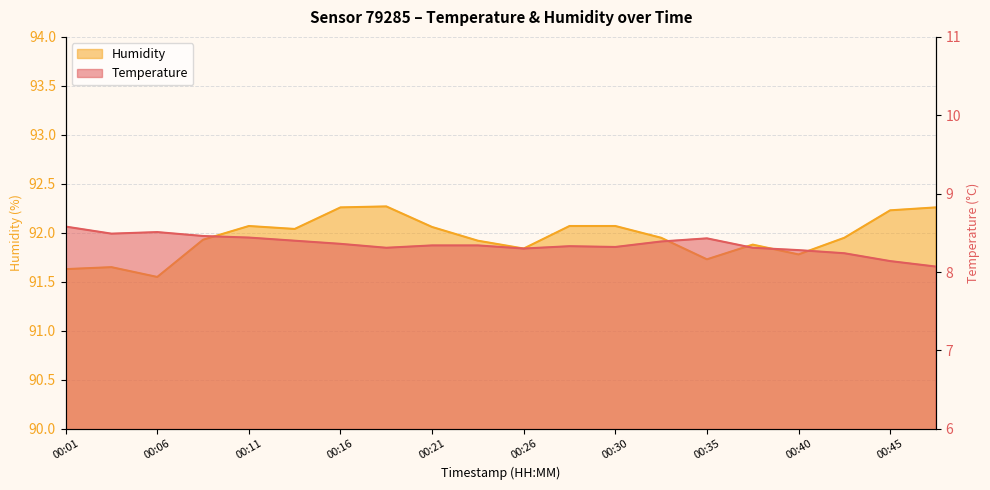

What is the difference between the Humidity values at 00:04 and 00:06?

0.1